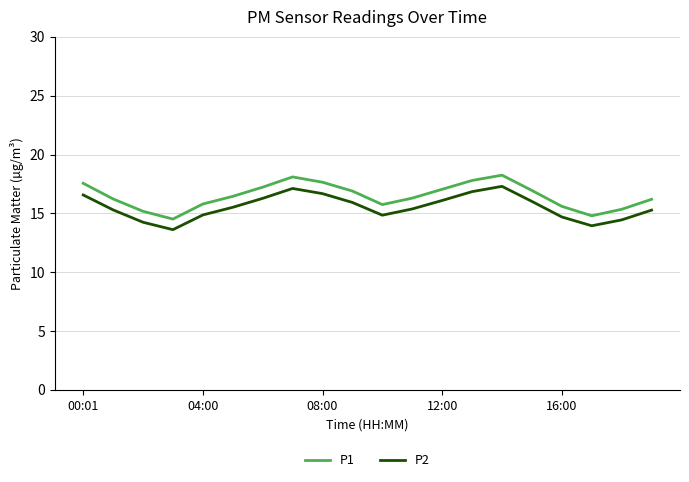

Which series has the widest spread of values?

P1